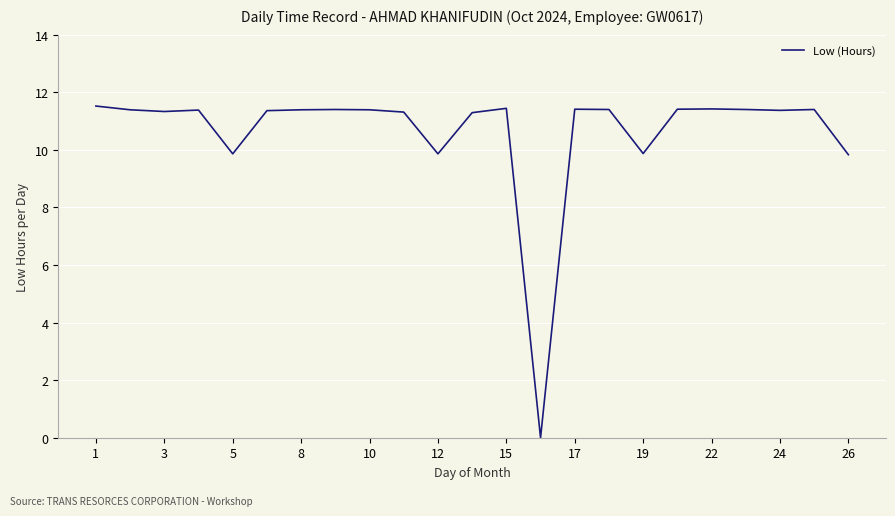

What is the greatest value displayed?

11.5